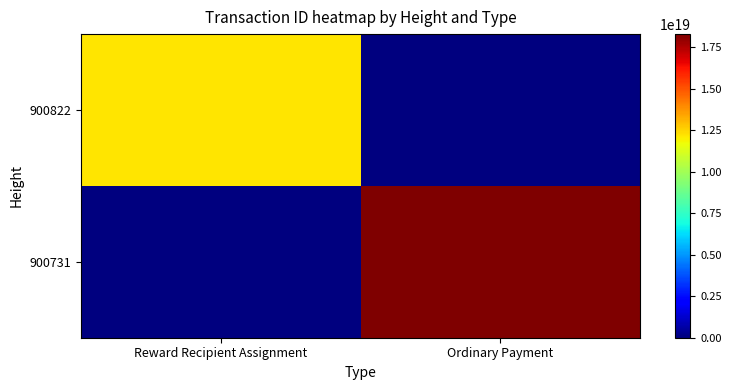

Which series has the widest spread of values?

900731